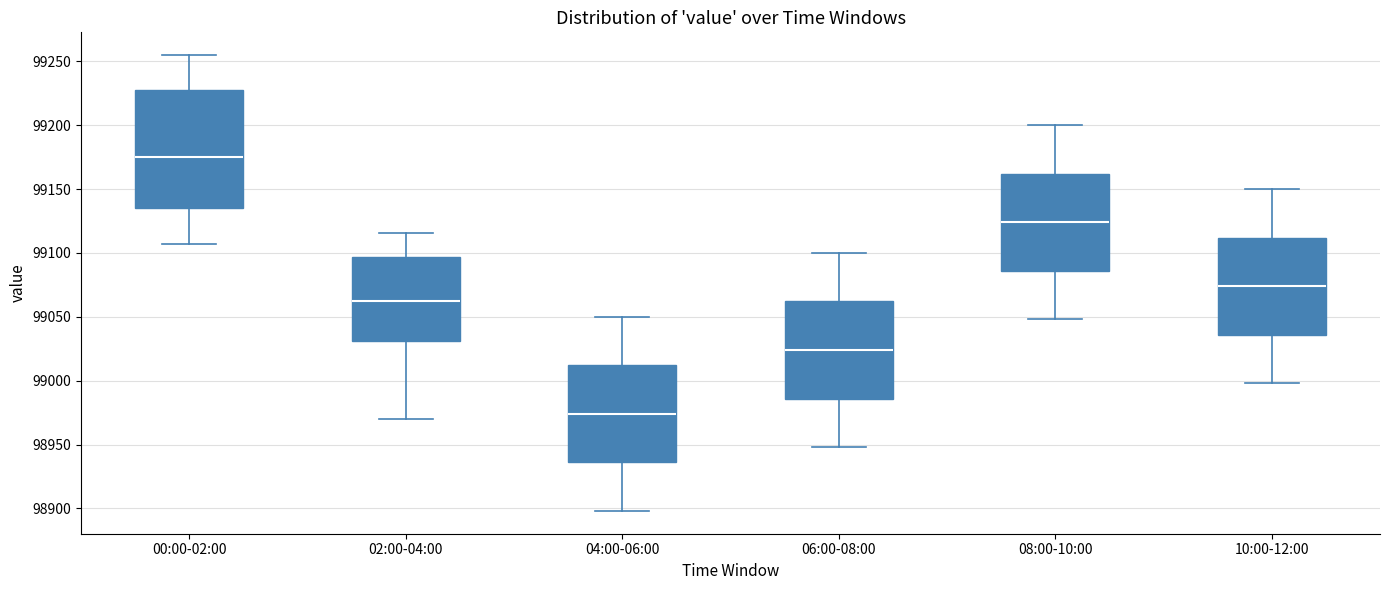

Reading left to right, read every box against the y-axis: the position of its median line, the range the box covers, and the ends of its whiskers. The values are not printed on the chart, so give them approximately, as read against the axis.

00:00-02:00: median 99175, box 99135 to 99225, whiskers 99105 to 99255
02:00-04:00: median 99060, box 99030 to 99095, whiskers 98970 to 99115
04:00-06:00: median 98975, box 98935 to 99010, whiskers 98900 to 99050
06:00-08:00: median 99025, box 98985 to 99060, whiskers 98950 to 99100
08:00-10:00: median 99125, box 99085 to 99160, whiskers 99050 to 99200
10:00-12:00: median 99075, box 99035 to 99110, whiskers 99000 to 99150